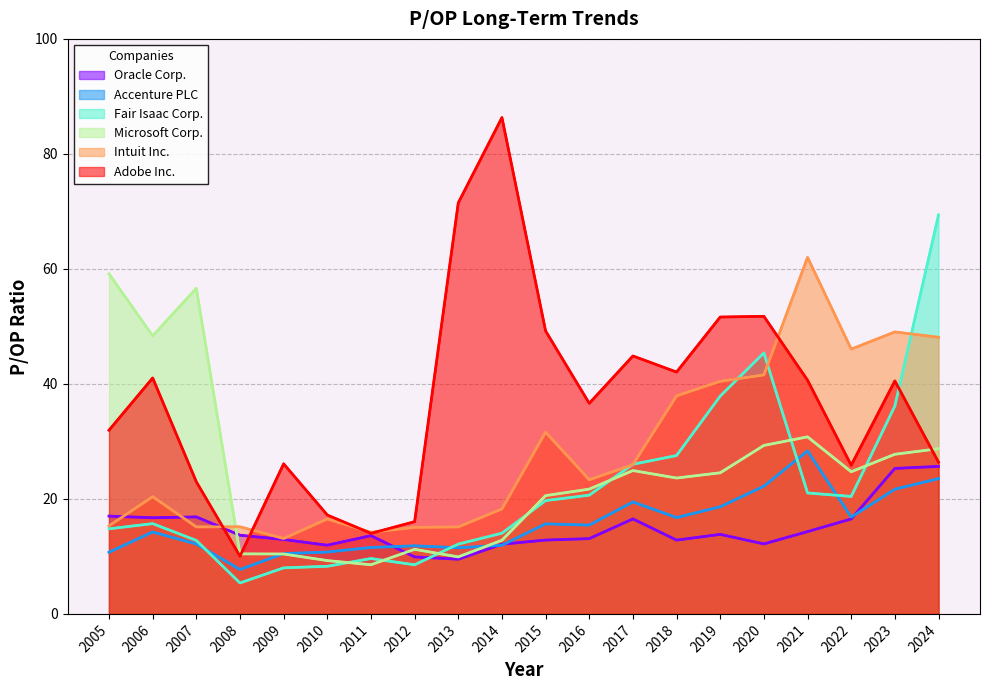

Which series ends up on top after the final intersection of Adobe Inc. and Microsoft Corp.?

Microsoft Corp.